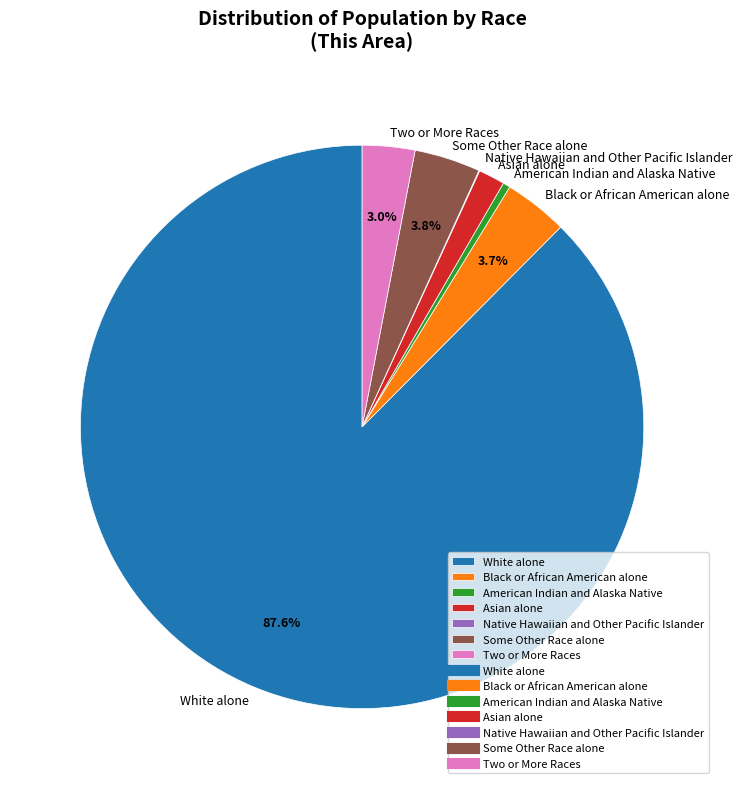

Does any single category account for the majority?

Yes